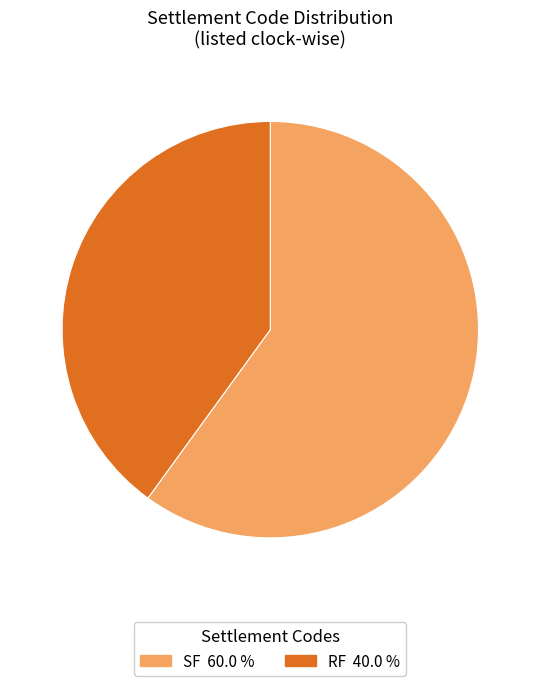

Do SF and RF together represent more than half of the pie?

Yes